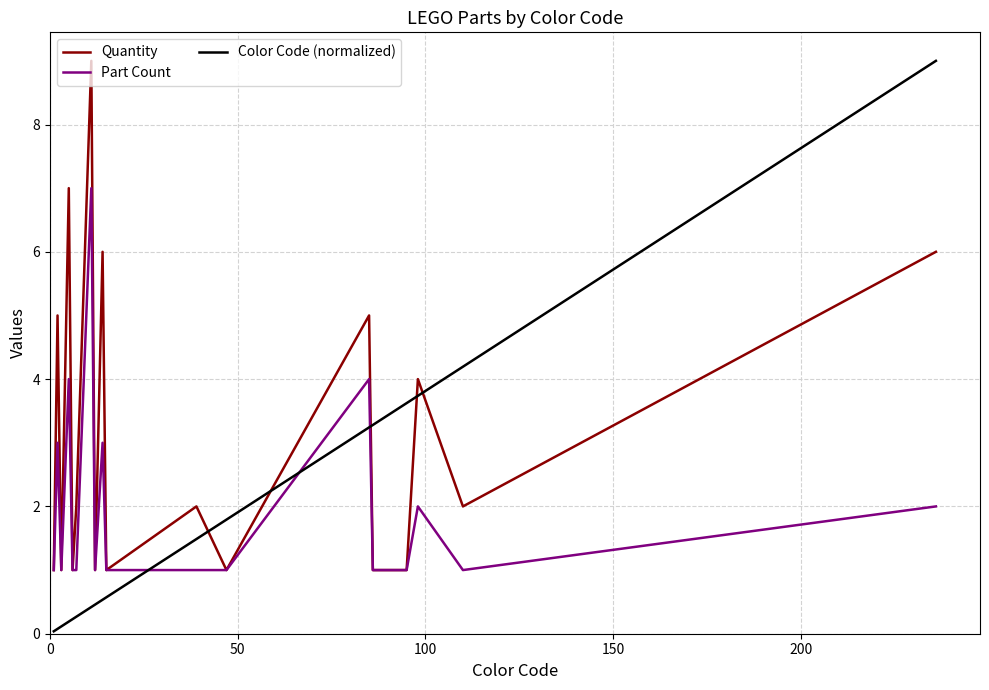

Which series has the widest spread of values?

Color Code (normalized)